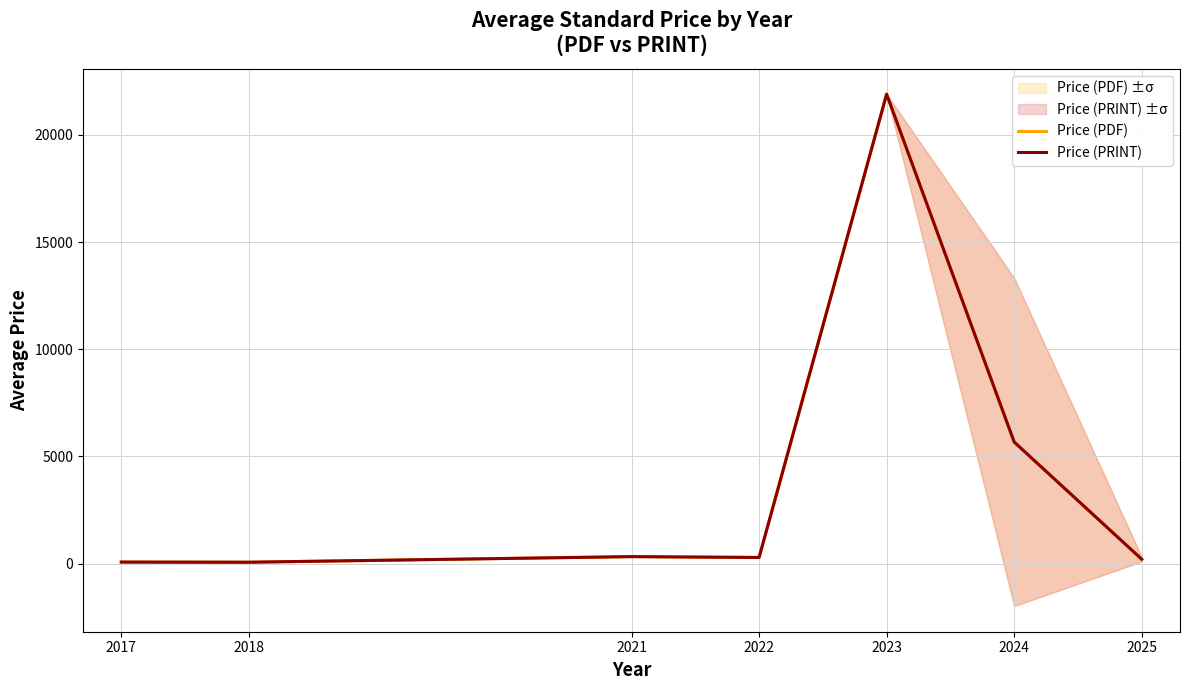

How many data points in Price (PDF) are above 290?

3